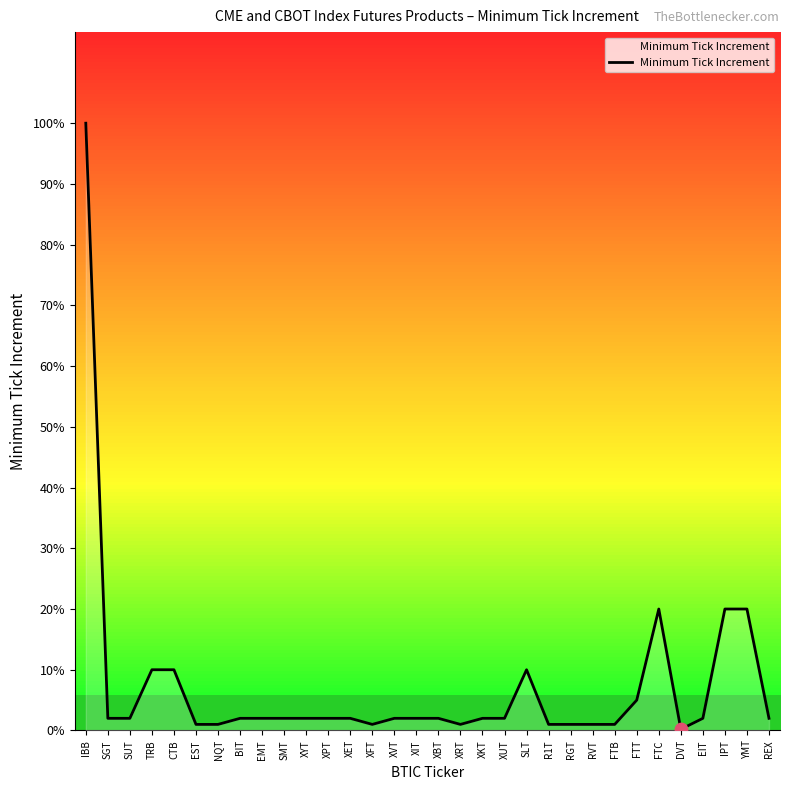

Between XKT and NQT, which is larger?

XKT